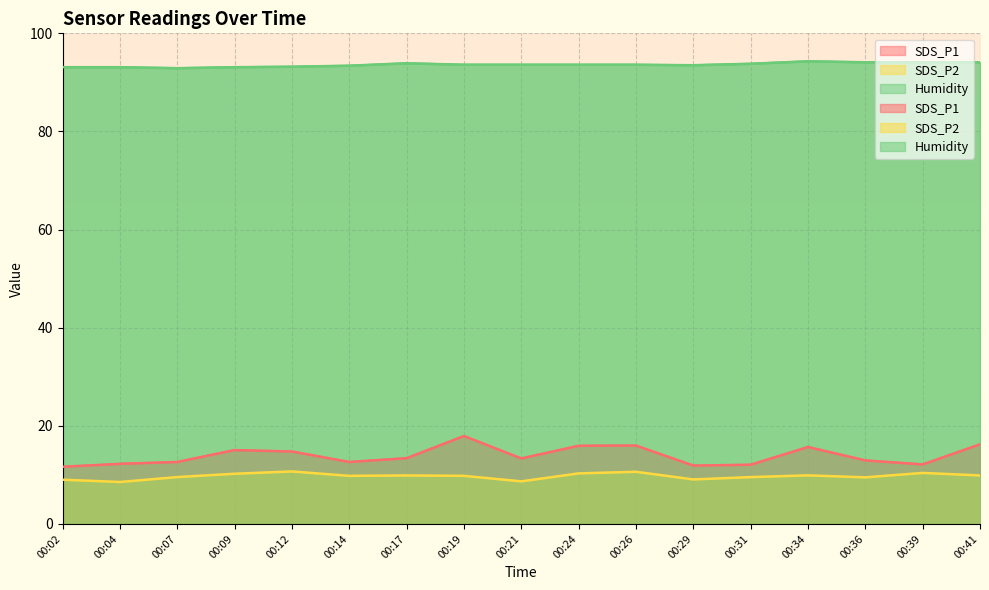

Which series has the largest total across all categories?

Humidity